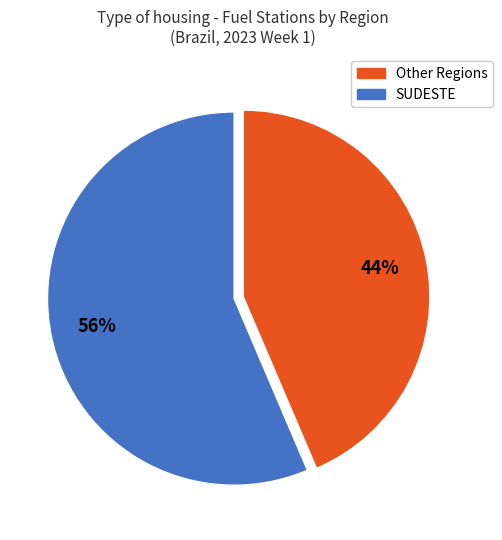

Is there a majority slice in this chart?

Yes